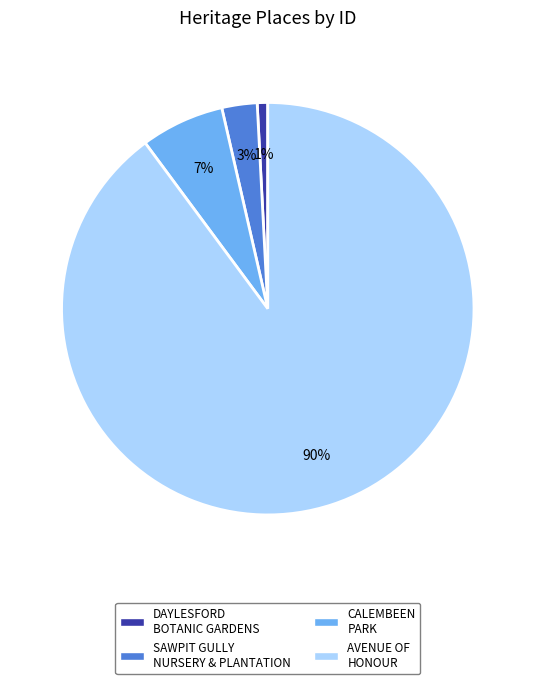

To the nearest percent, what is the average slice percentage?

25%